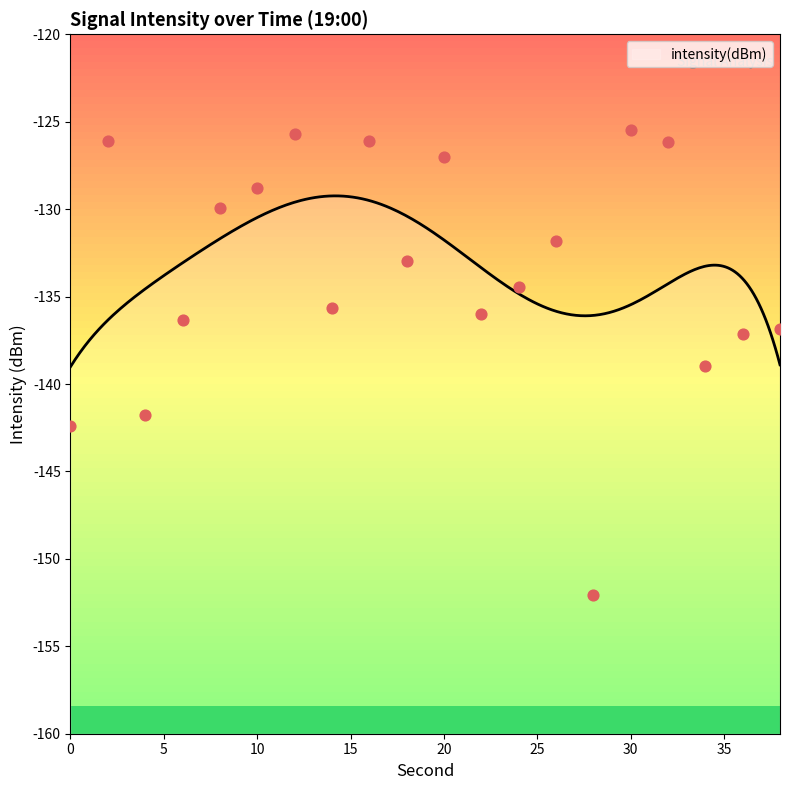

Which has a higher value, 38 or 24?

24